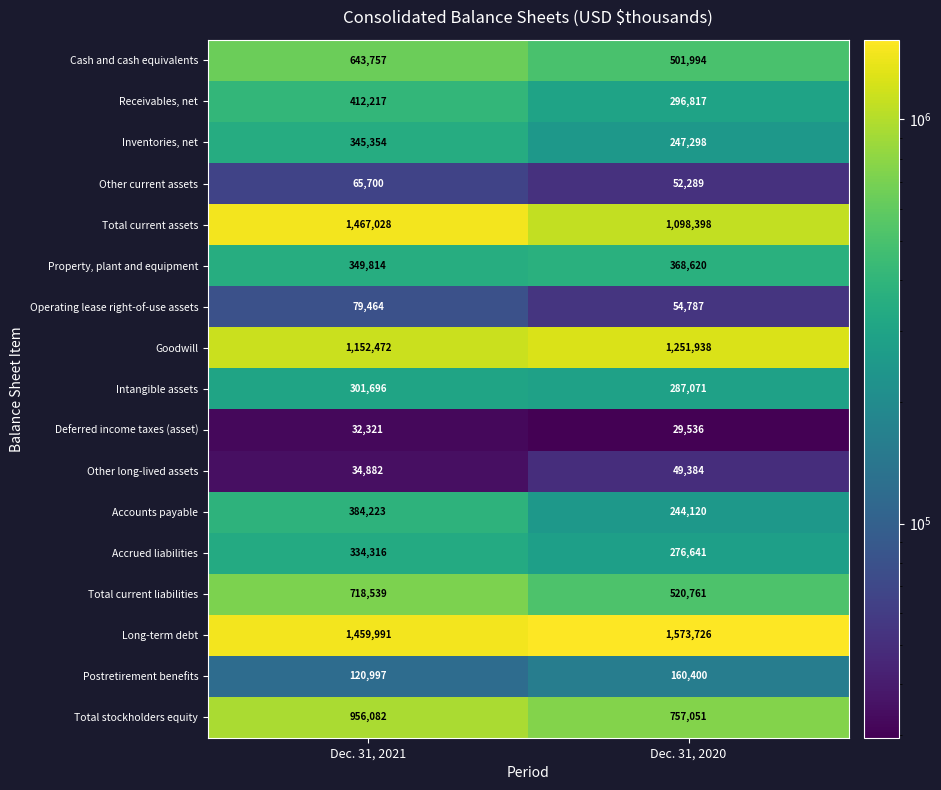

How many distinct data groups are displayed?

17